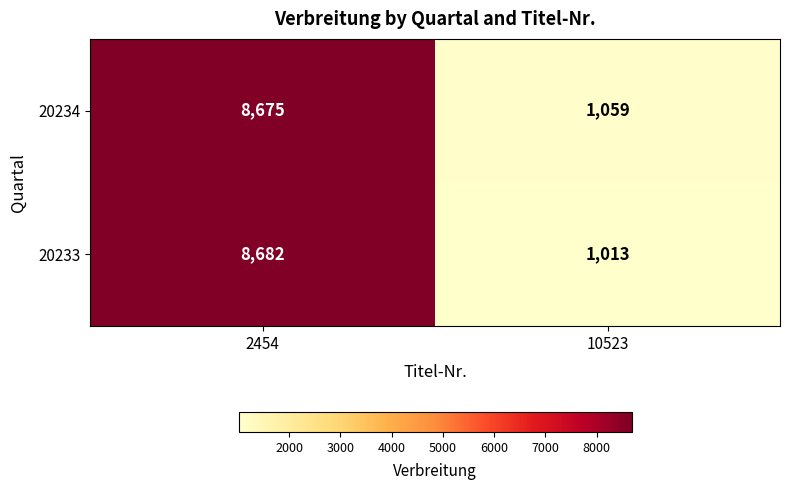

The value of 20234 at 2454 is 13698. True or false?

False